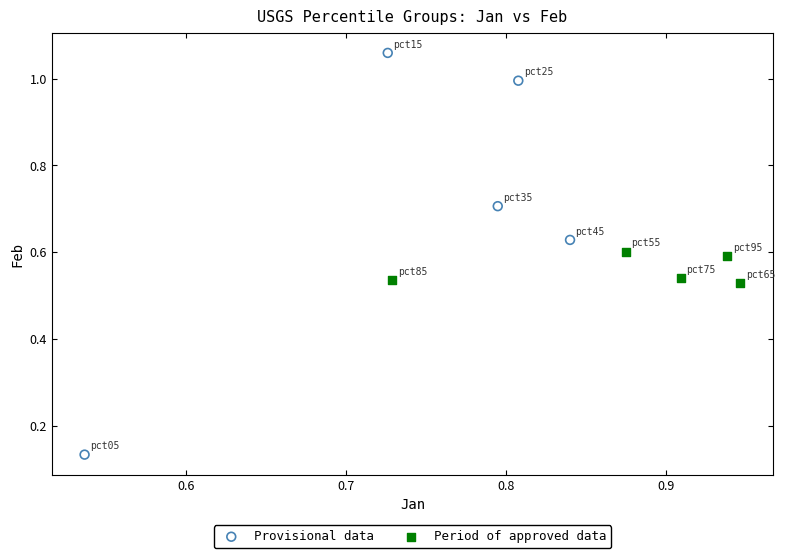

What are all the series names shown in the legend?

Provisional data, Period of approved data